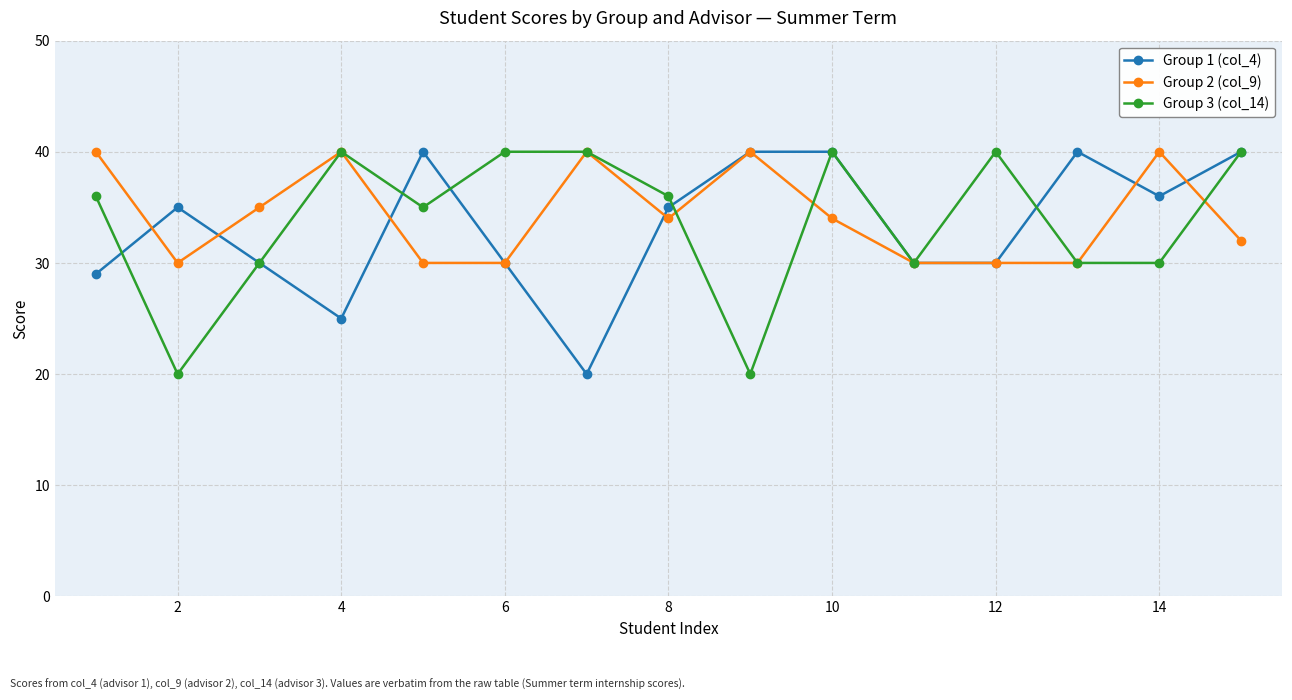

True or false: Group 3 (col_14) has more than 0 points higher than both neighbors.

True